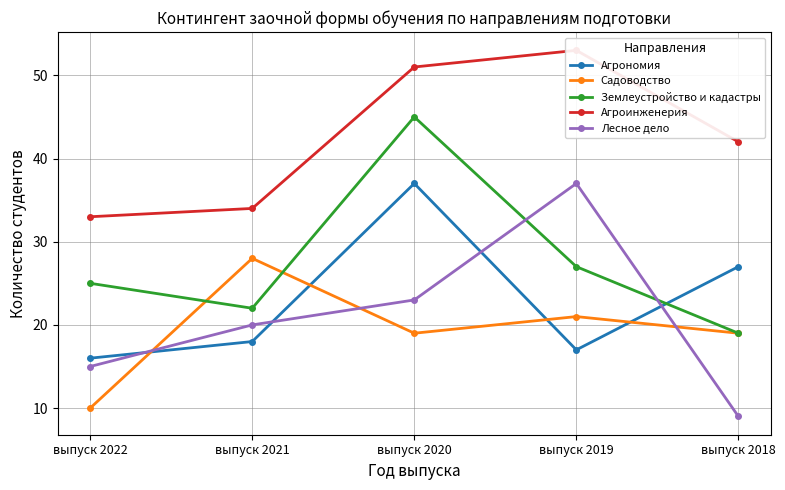

At which category is the sum across all series the highest?

выпуск 2020